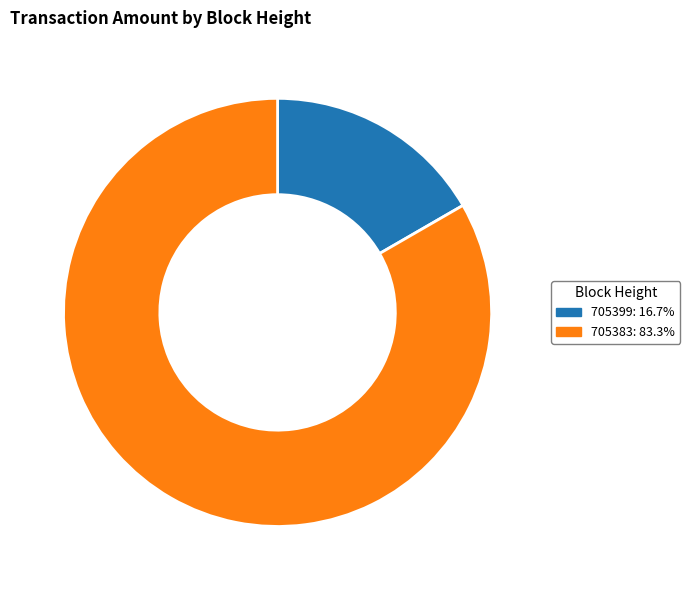

What is the largest slice in the pie chart?

705383